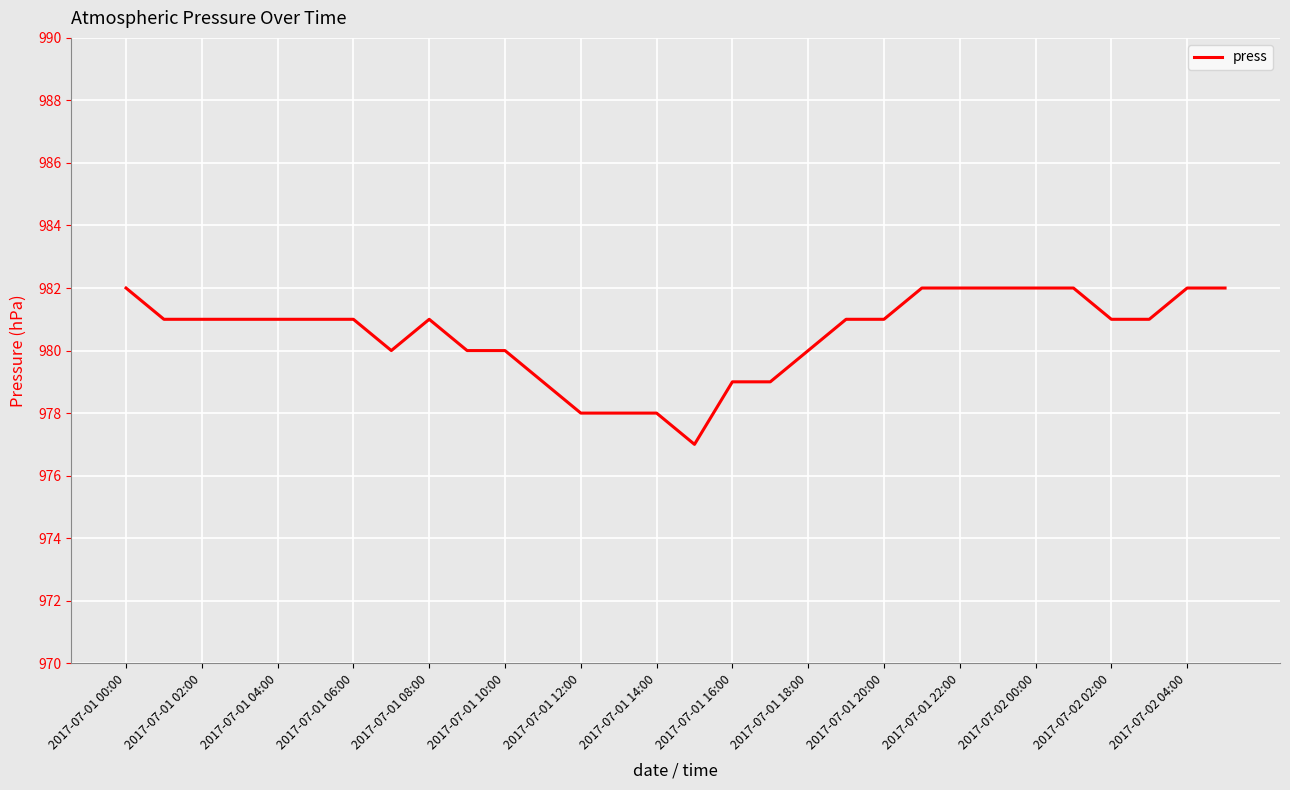

What is the smallest value displayed?

977